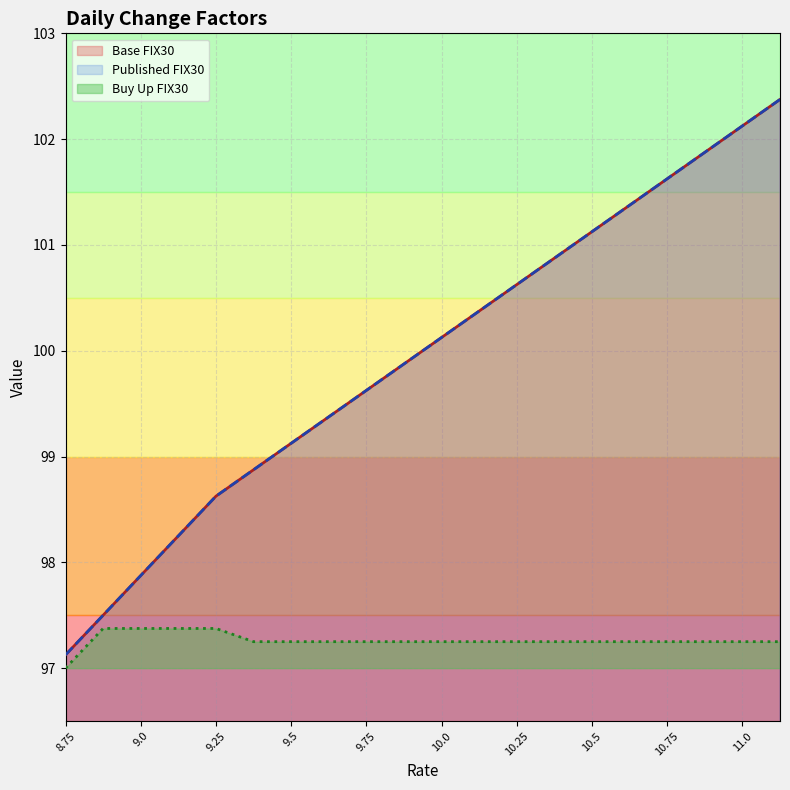

What value does the Published FIX30 series have at 11.125?

102.4